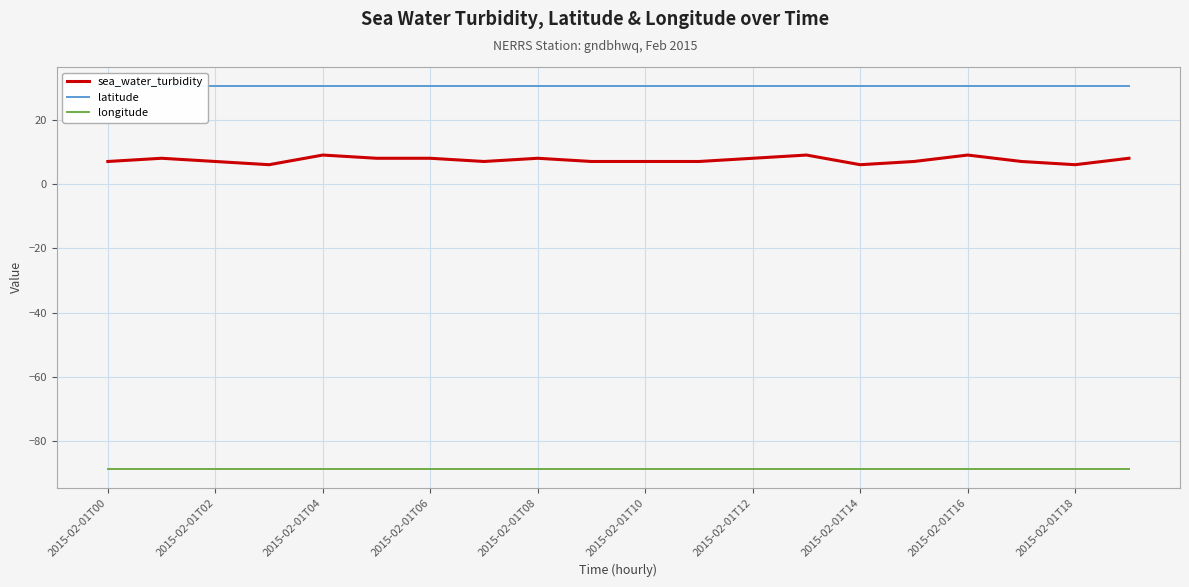

How many lines are shown in the chart?

3